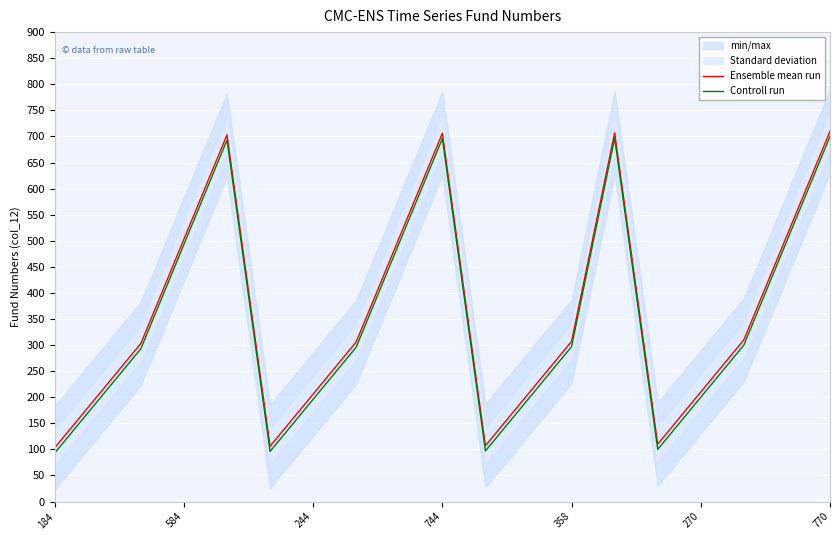

Is it true that Ensemble mean run equals 307 at 358?

True